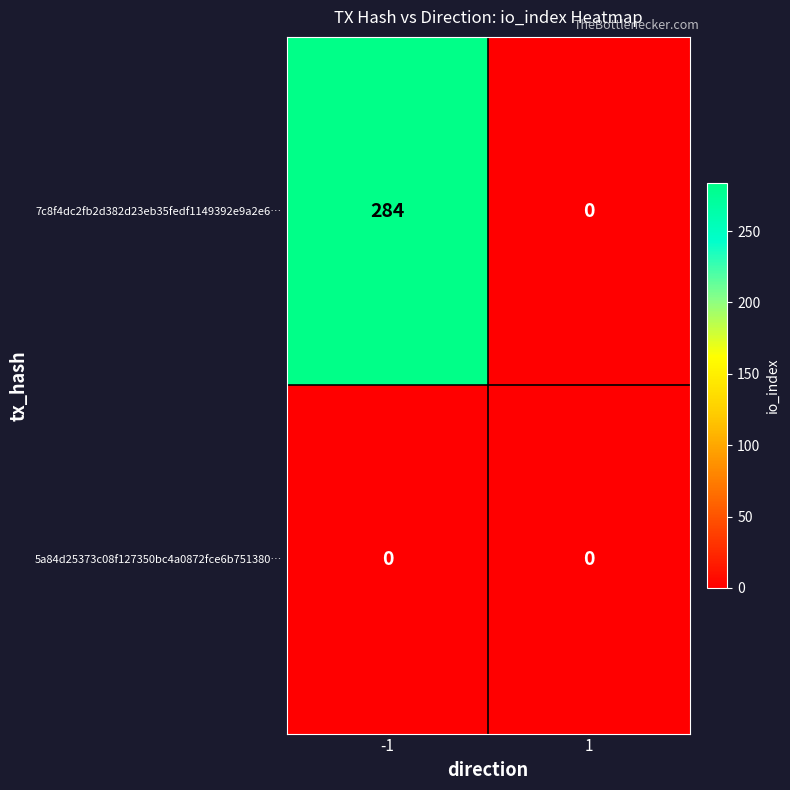

Reading right to left, list all the values displayed in this chart.

7c8f4dc2fb2d382d23eb35fedf1149392e9a2e6…: 0	284
5a84d25373c08f127350bc4a0872fce6b751380…: 0	0